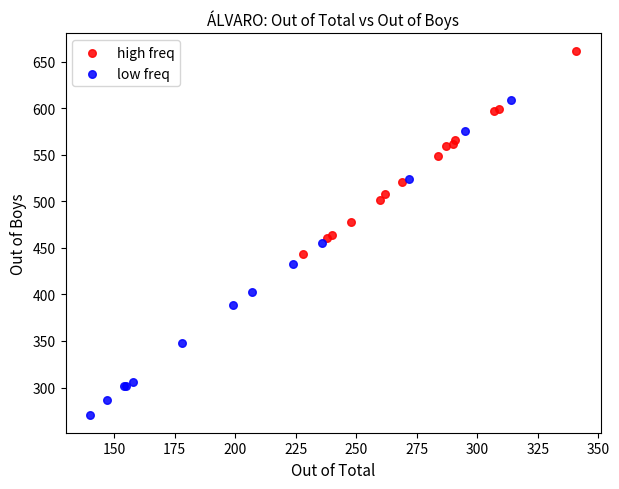

What are all the series names shown in the legend?

high freq, low freq